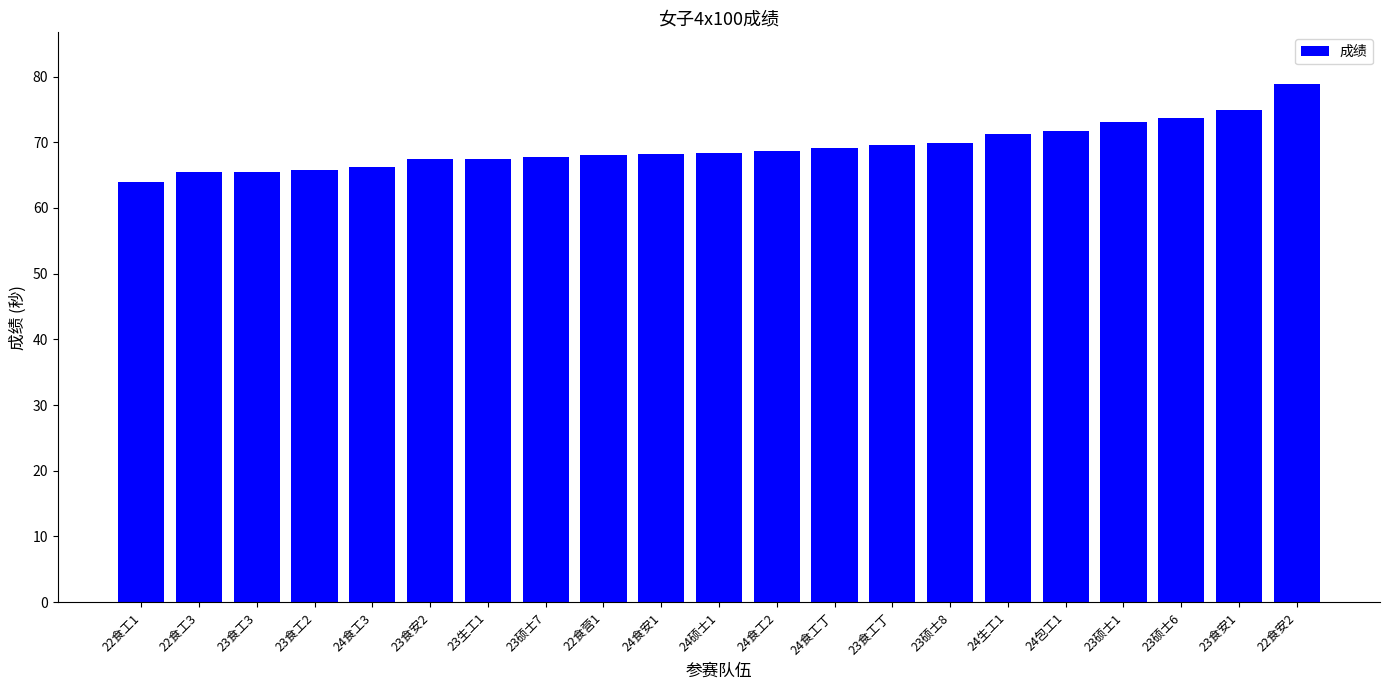

What is the approximate value at 22食工1?

64.0